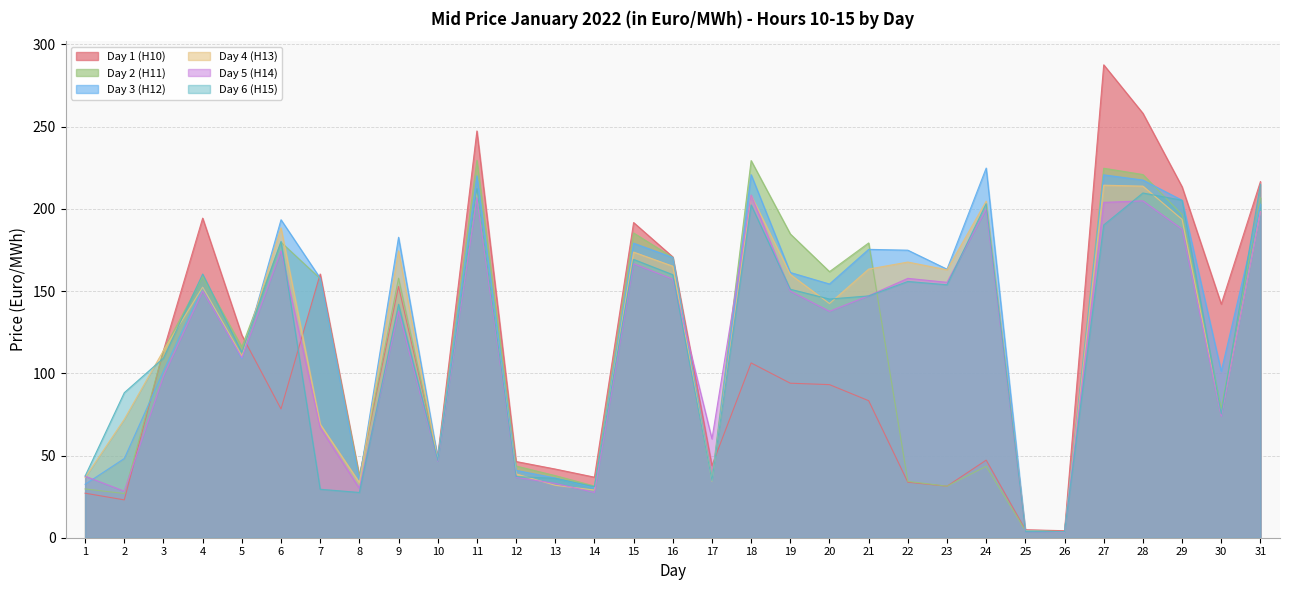

How many lines are shown in the chart?

6